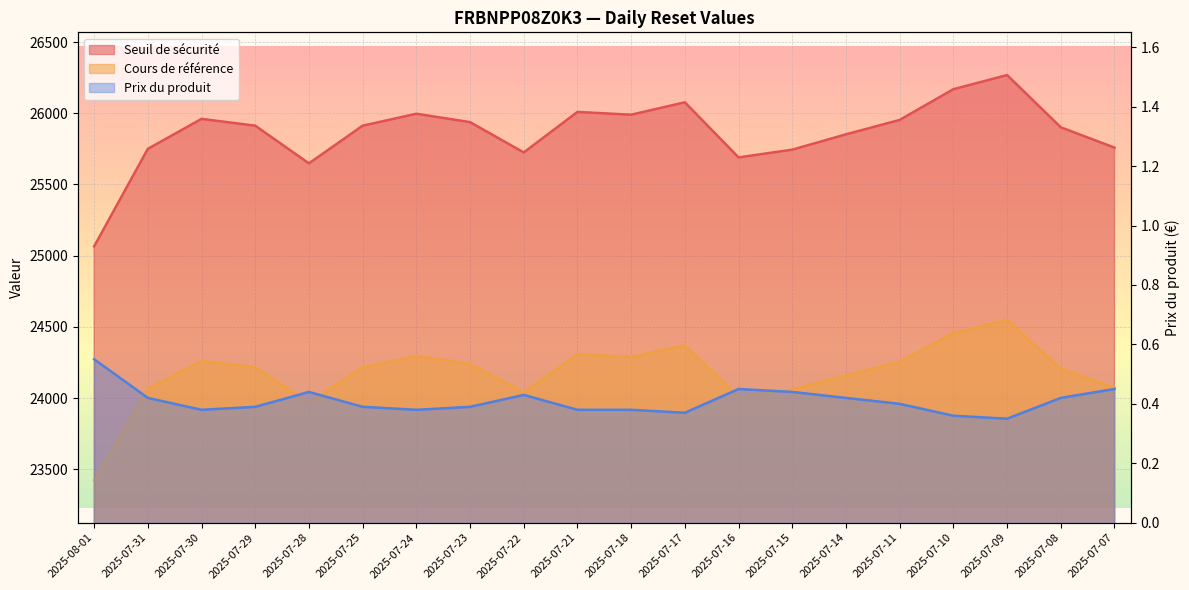

True or false: Cours de référence and Seuil de sécurité cross at least once.

False